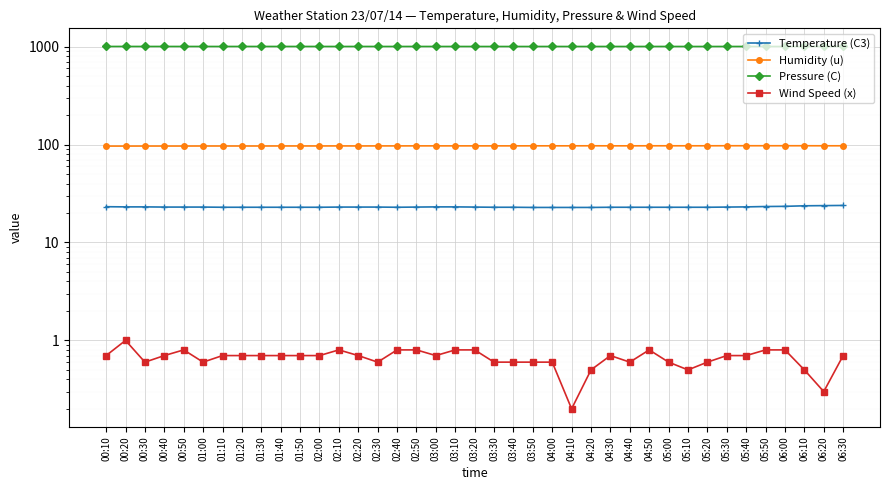

Where is Pressure (C) nearest to the value 1004?

01:10